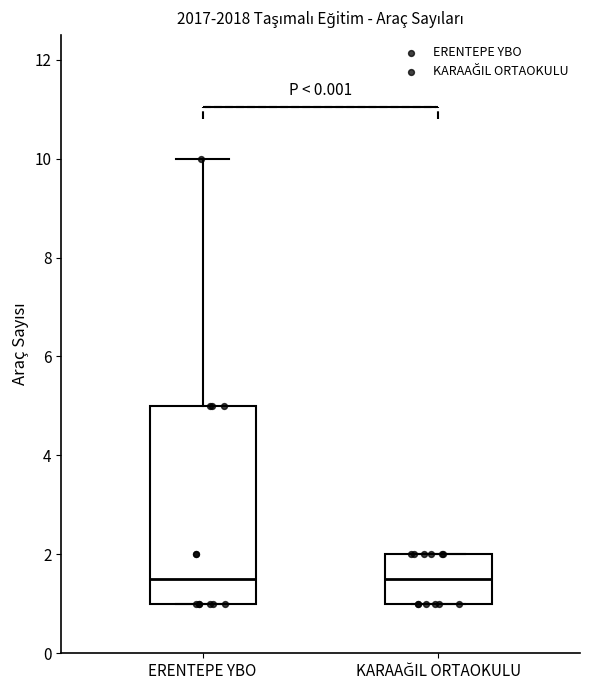

Where is the upper edge of the box for KARAAĞIL ORTAOKULU on the y-axis? The values are not printed on the chart, so give them approximately, as read against the axis.

2.0